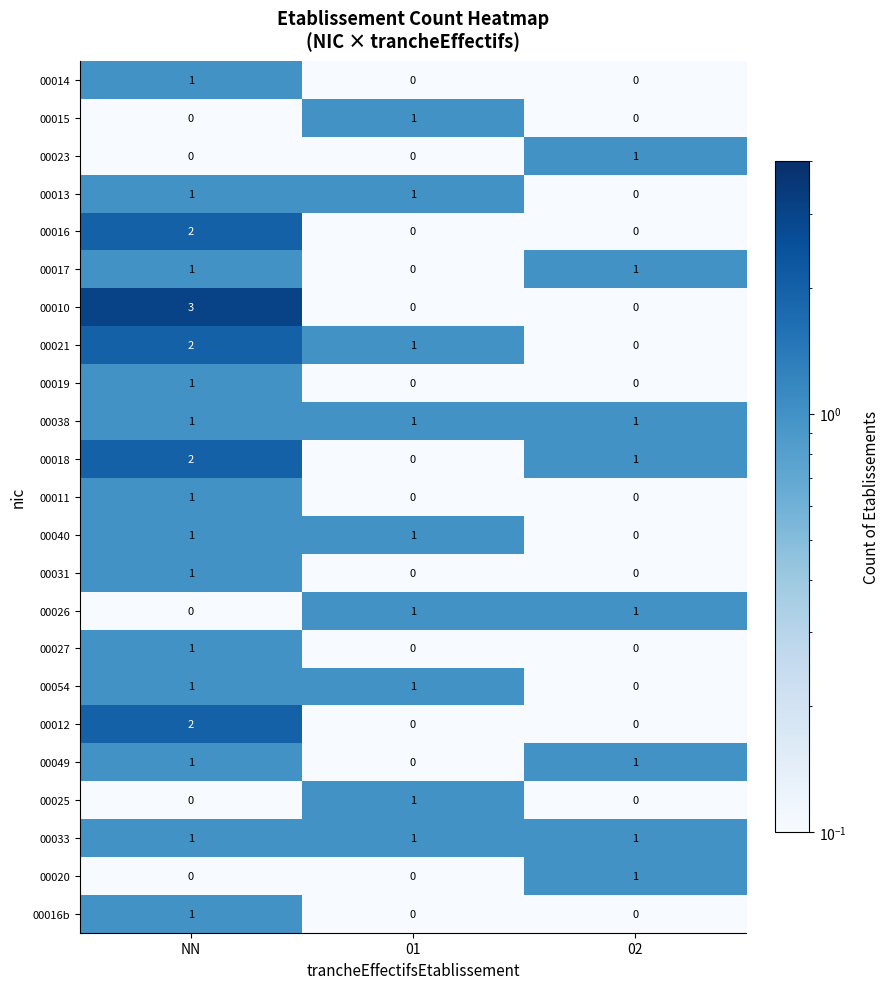

True or false: 00040 has a value of 0 at 02.

True